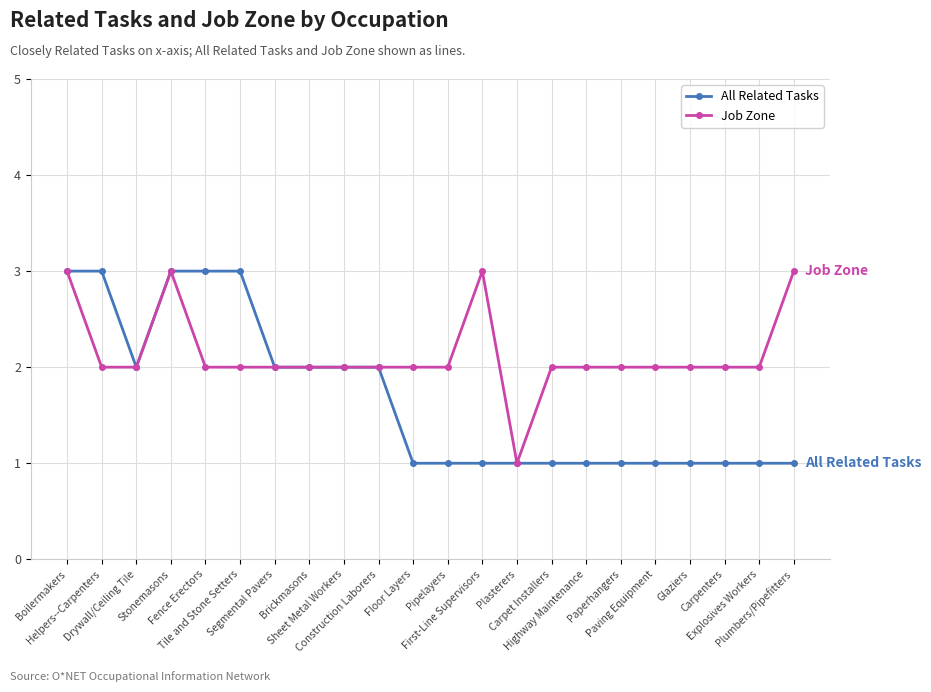

The All Related Tasks series shows 1 at Construction Laborers. True or false?

False